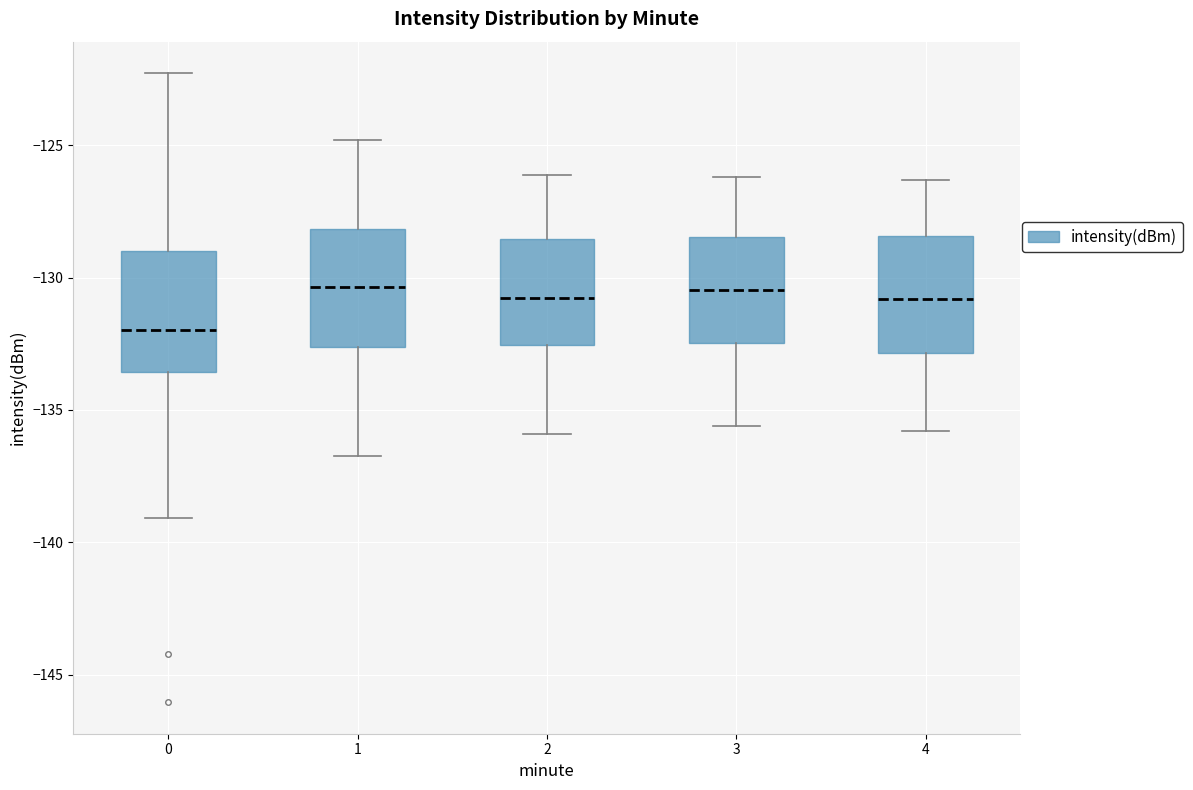

Reading left to right, read every box against the y-axis: the position of its median line, the range the box covers, and the ends of its whiskers. The values are not printed on the chart, so give them approximately, as read against the axis.

0: median -132.0, box -133.5 to -129.0, whiskers -139.0 to -122.5
1: median -130.5, box -132.5 to -128.0, whiskers -136.5 to -125.0
2: median -130.5, box -132.5 to -128.5, whiskers -136.0 to -126.0
3: median -130.5, box -132.5 to -128.5, whiskers -135.5 to -126.0
4: median -131.0, box -133.0 to -128.5, whiskers -136.0 to -126.5